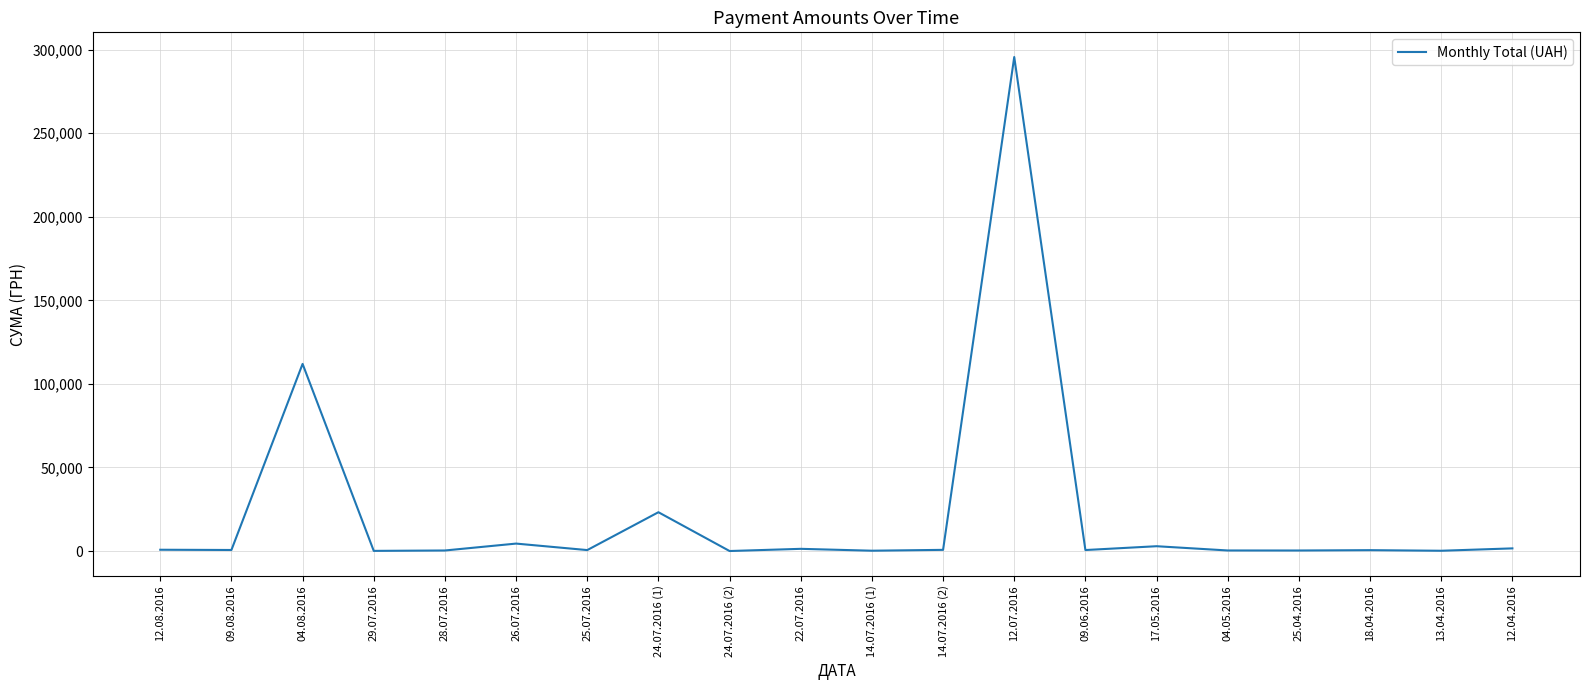

Is it true that the value at 04.08.2016 is 111990.4?

True